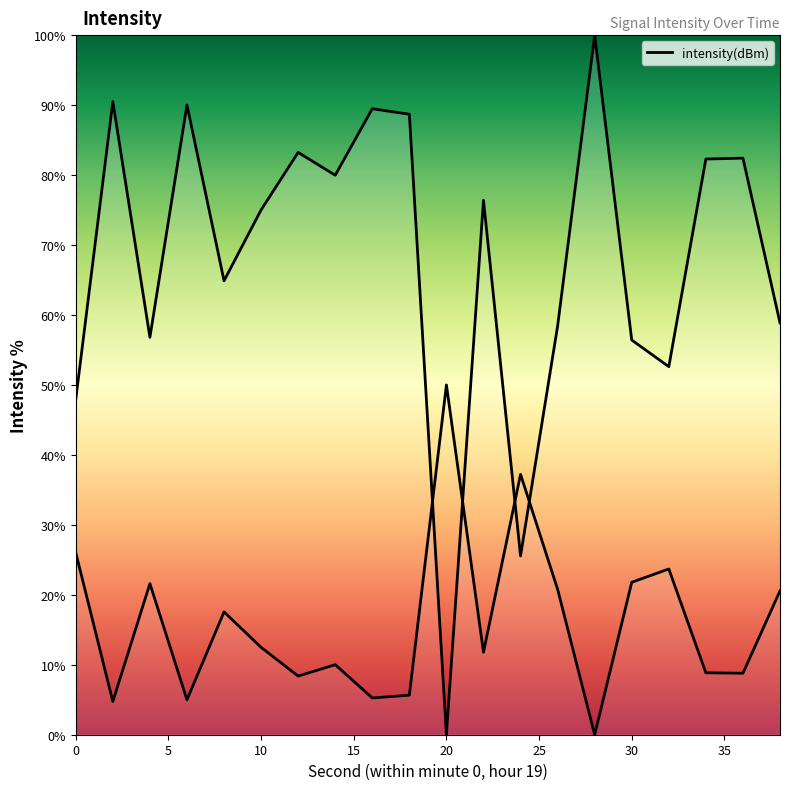

True or false: there are more than 2 points higher than both neighbors.

True